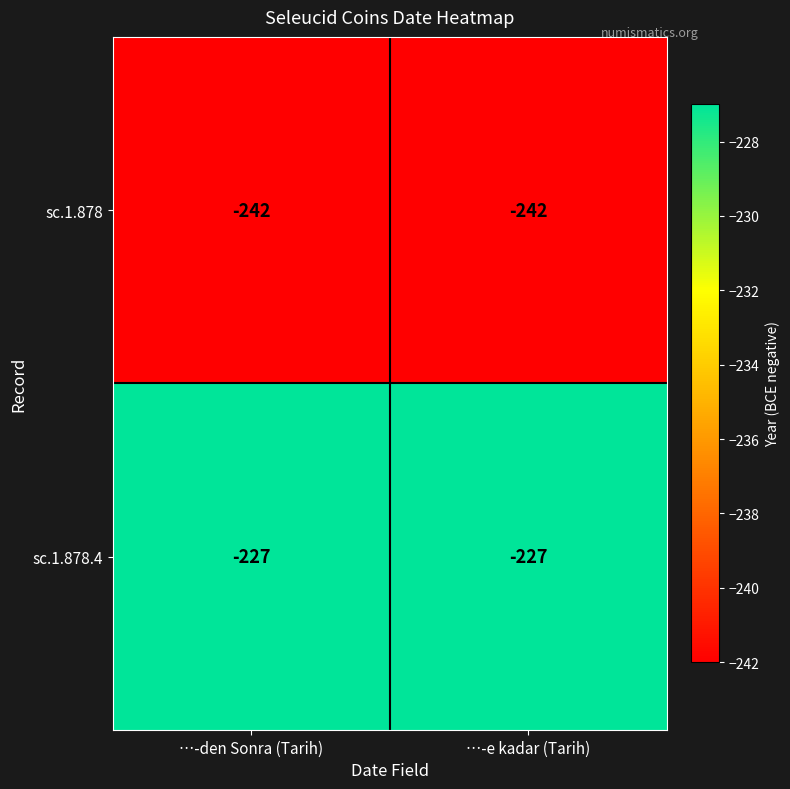

Reading left to right, extract all data points from this chart.

sc.1.878: …-den Sonra (Tarih)=-242	…-e kadar (Tarih)=-242
sc.1.878.4: …-den Sonra (Tarih)=-227	…-e kadar (Tarih)=-227